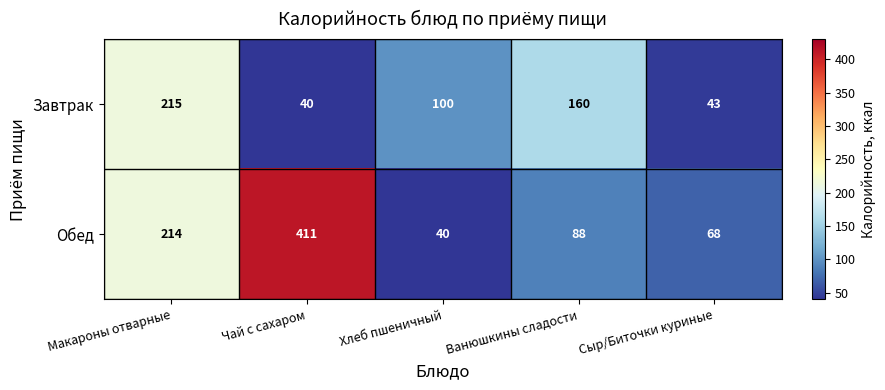

What is the spread (max minus min) of values at Хлеб пшеничный?

60